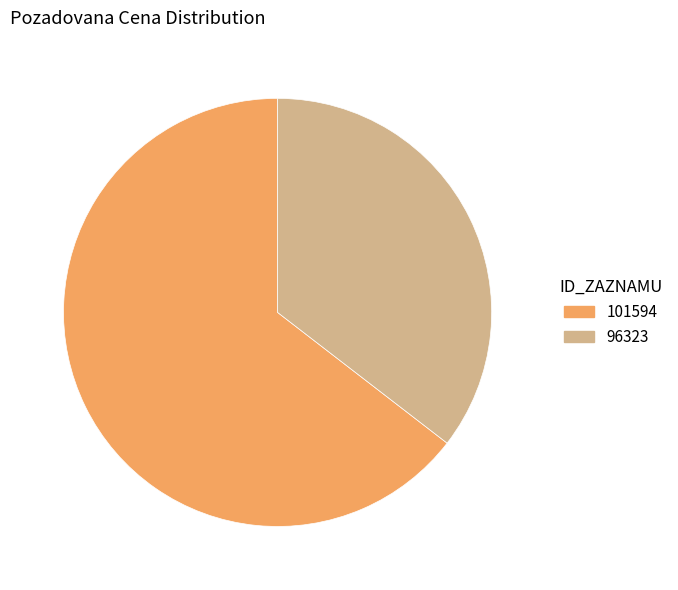

True or false: 101594 accounts for 59% of the total.

False